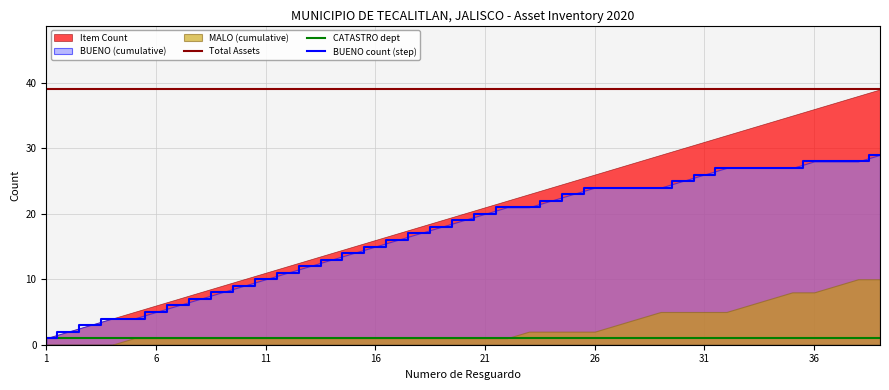

True or false: Item Count has a value of 1 at 3.

False